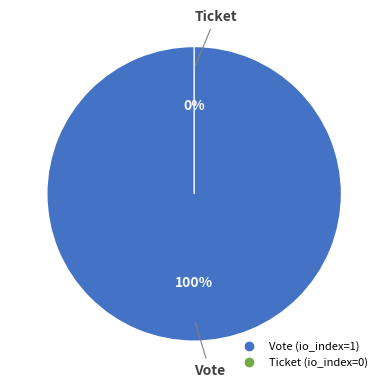

Which category has the biggest portion of the pie?

Vote